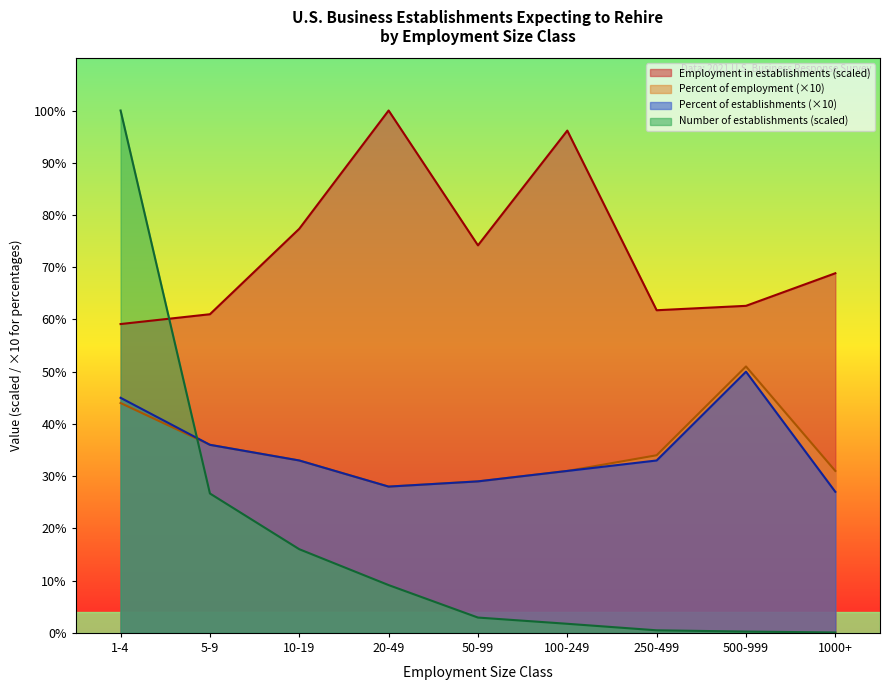

Reading left to right, what are all the values shown in this chart?

Employment in establishments: 1-4=59.1	5-9=61.0	10-19=77.4	20-49=100.0	50-99=74.2	100-249=96.2	250-499=61.8	500-999=62.6	1000+=68.8
Percent of employment: 1-4=44.0	5-9=36.0	10-19=33.0	20-49=28.0	50-99=29.0	100-249=31.0	250-499=34.0	500-999=51.0	1000+=31.0
Percent of establishments: 1-4=45.0	5-9=36.0	10-19=33.0	20-49=28.0	50-99=29.0	100-249=31.0	250-499=33.0	500-999=50.0	1000+=27.0